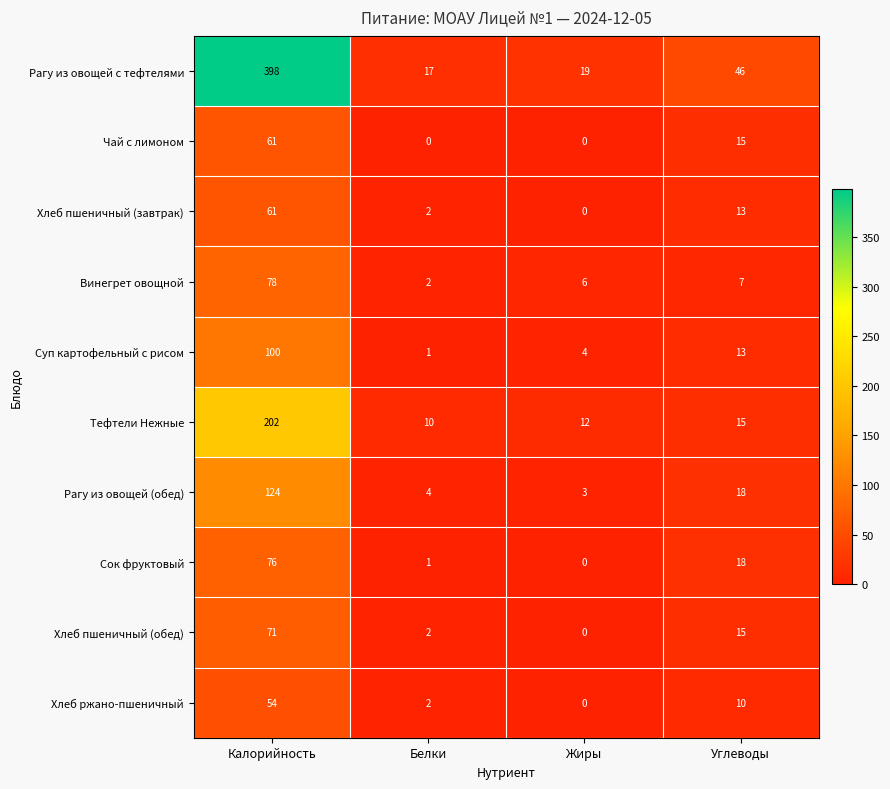

At how many categories does at least one series exceed 339?

1